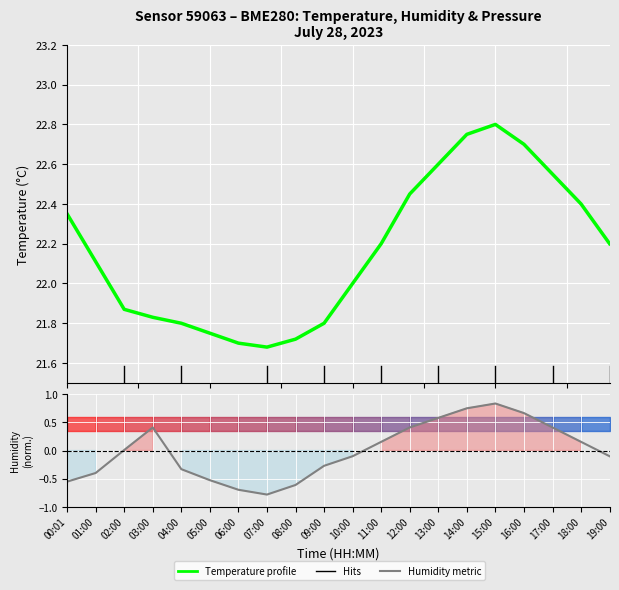

At 00:01, list the series in order from largest to smallest.

Temperature profile, Humidity metric